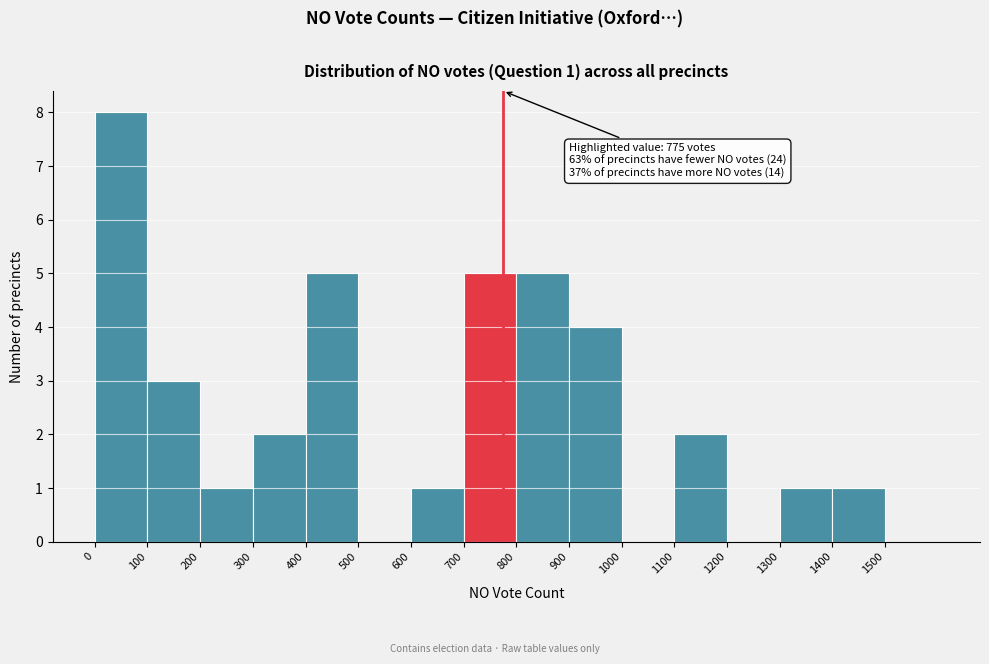

Which range on the x-axis has the tallest bar?

0 to 100